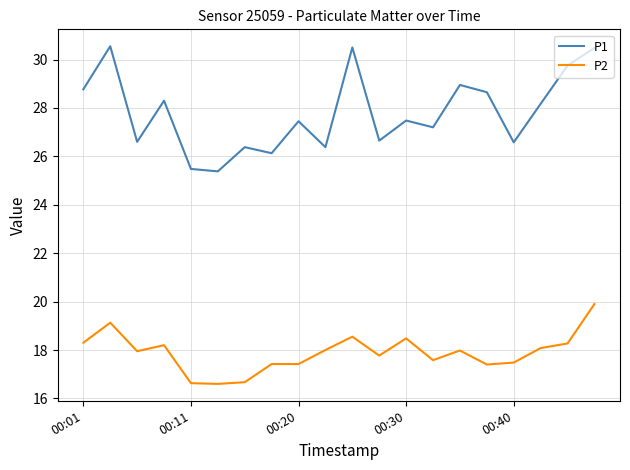

Which series has the largest total across all categories?

P1